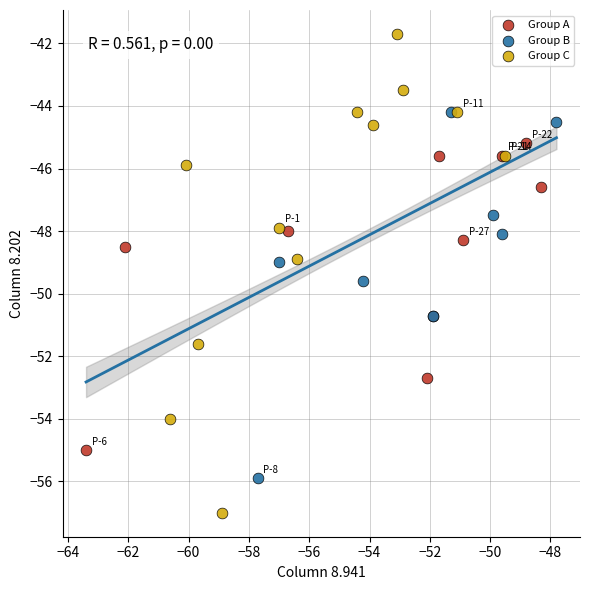

Which series has the widest spread of Y values?

Group C